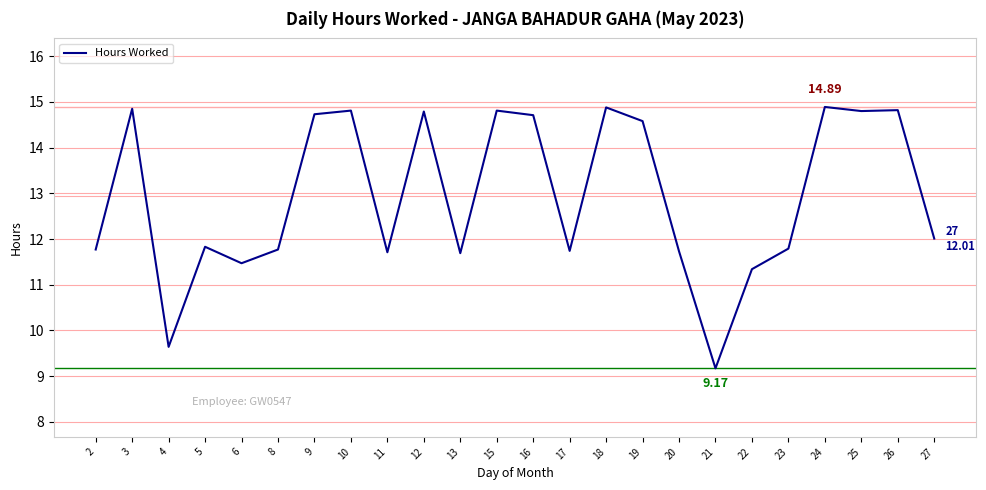

How many values are below 12?

12